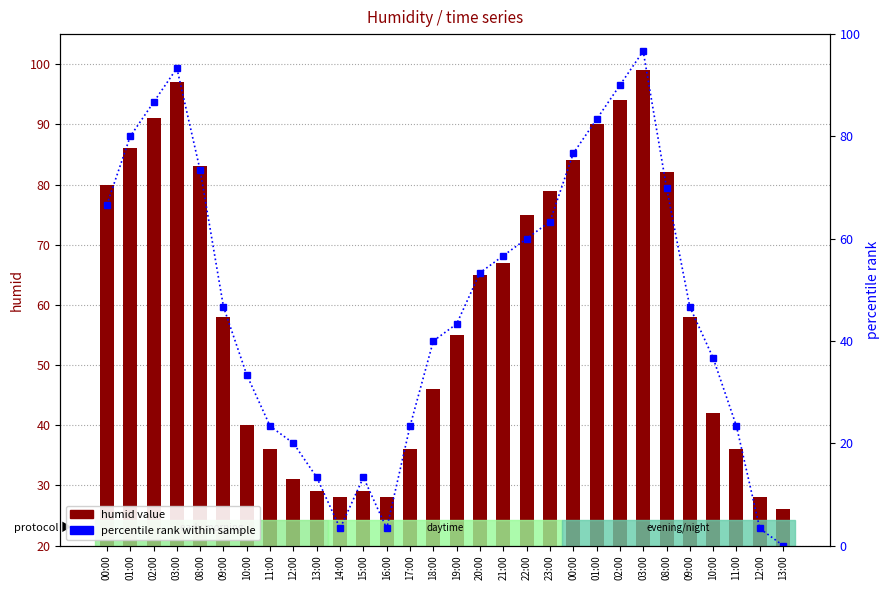

Which series changed the most between 12:00 and 20:00?

humid value